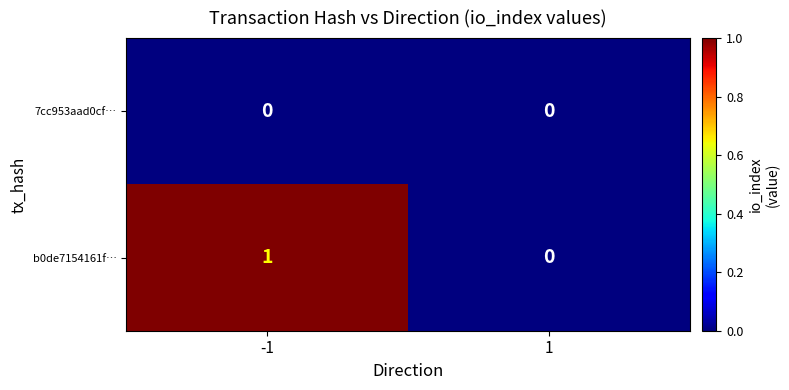

Is it true that b0de7154161f… equals 1 at -1?

True